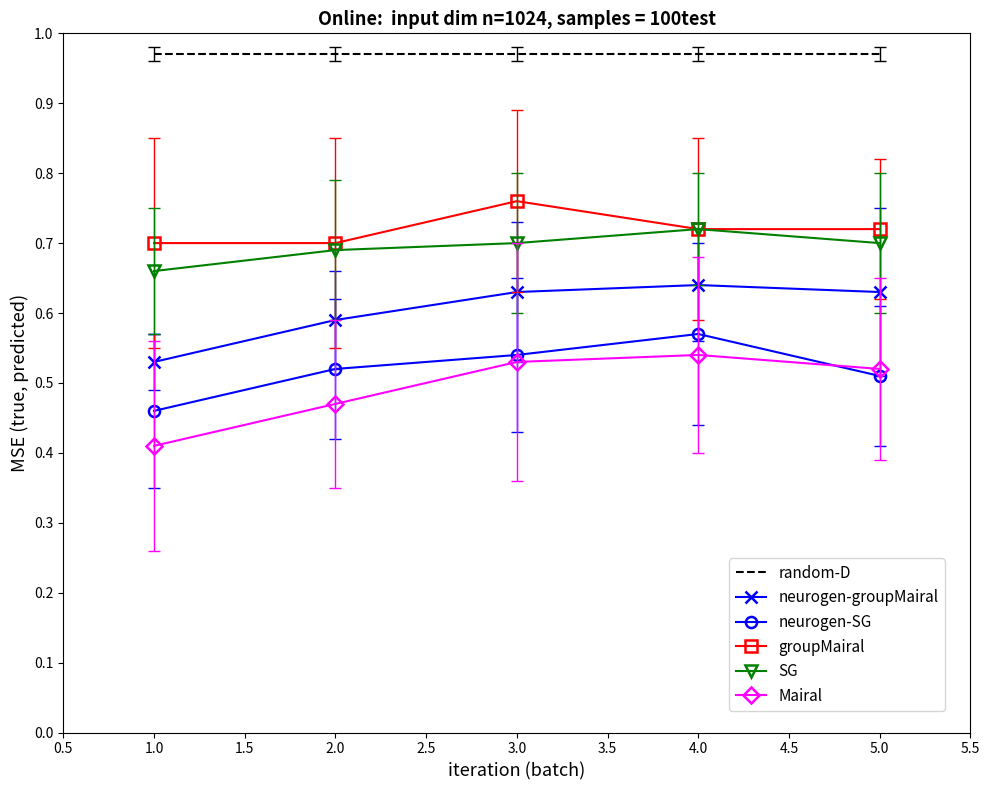

Which series changed the most between 1.0 and 3.0?

Mairal